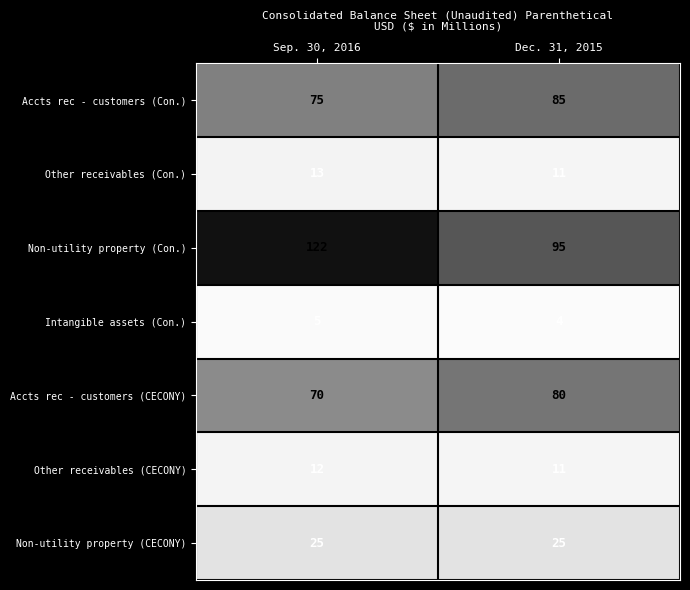

Which series has the widest spread of values?

Non-utility property (Con.)